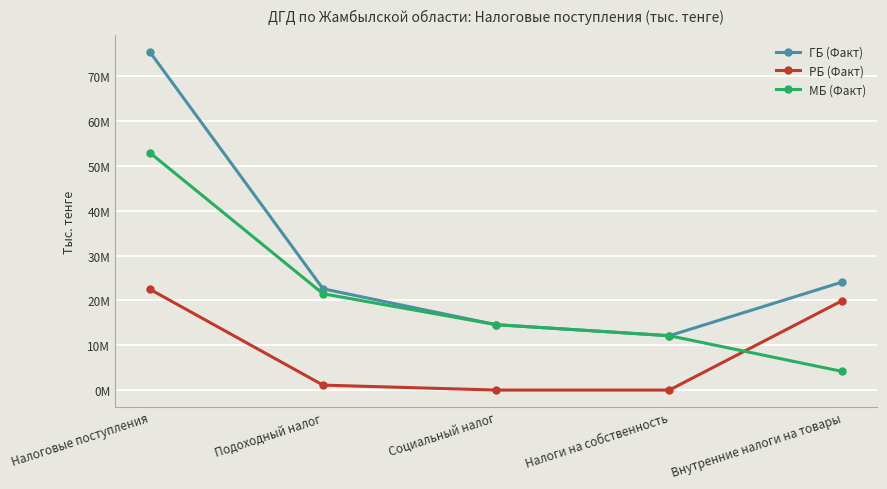

What is the maximum value for ГБ (Факт)?

75466697